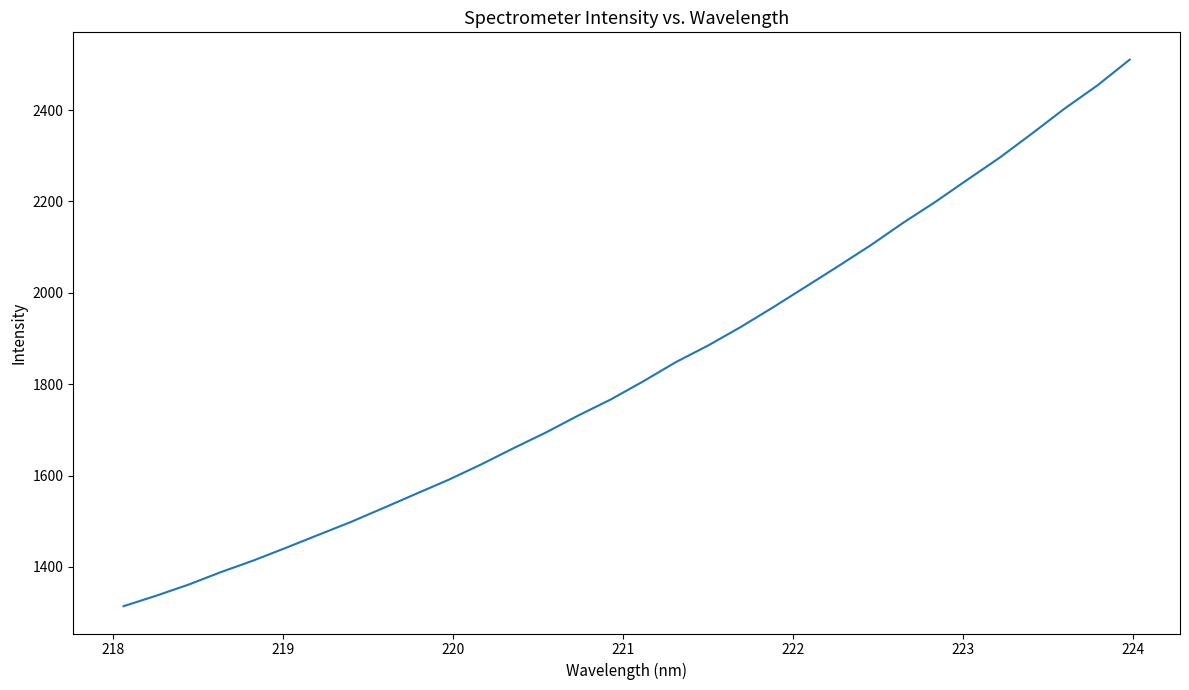

How many categories are shown in the chart?

32